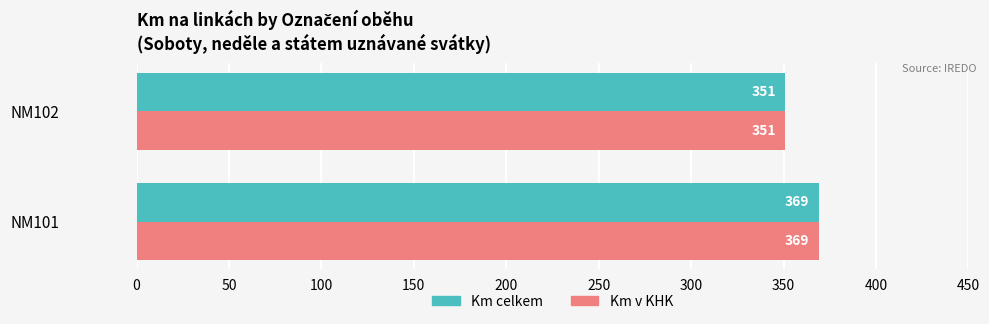

What is the difference between the maximum and minimum values in the Km v KHK series?

18